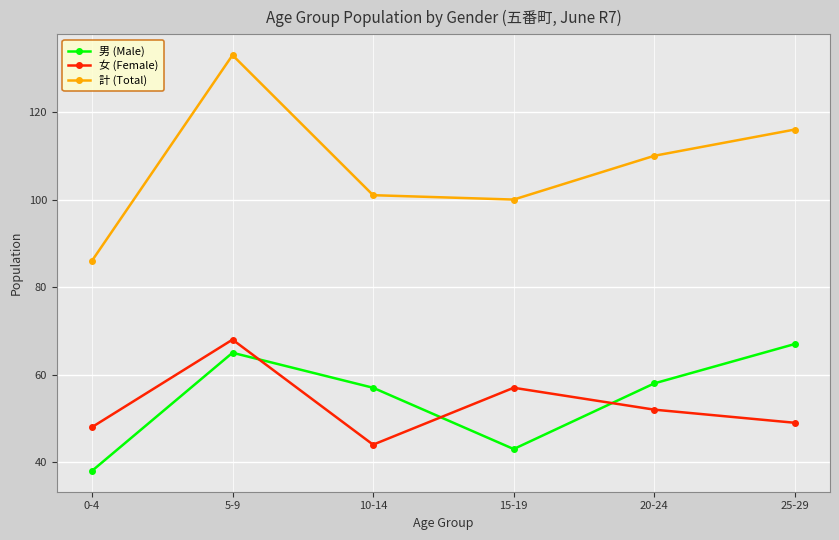

How many interior local peaks does the 計 (Total) series have?

1